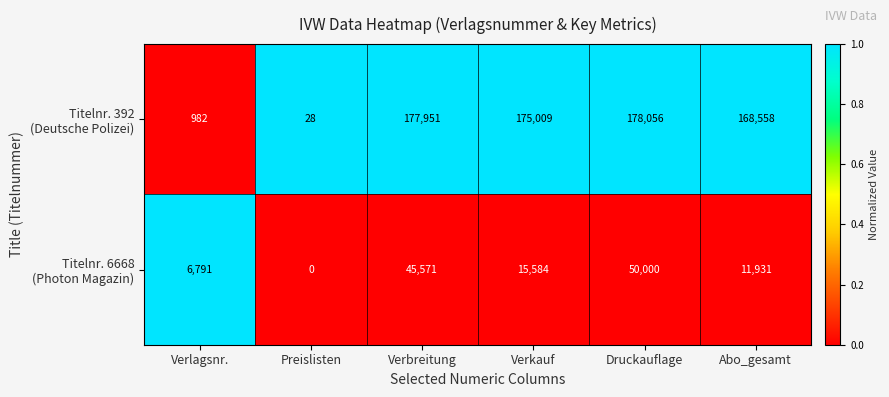

At how many categories does at least one series exceed 99827?

4